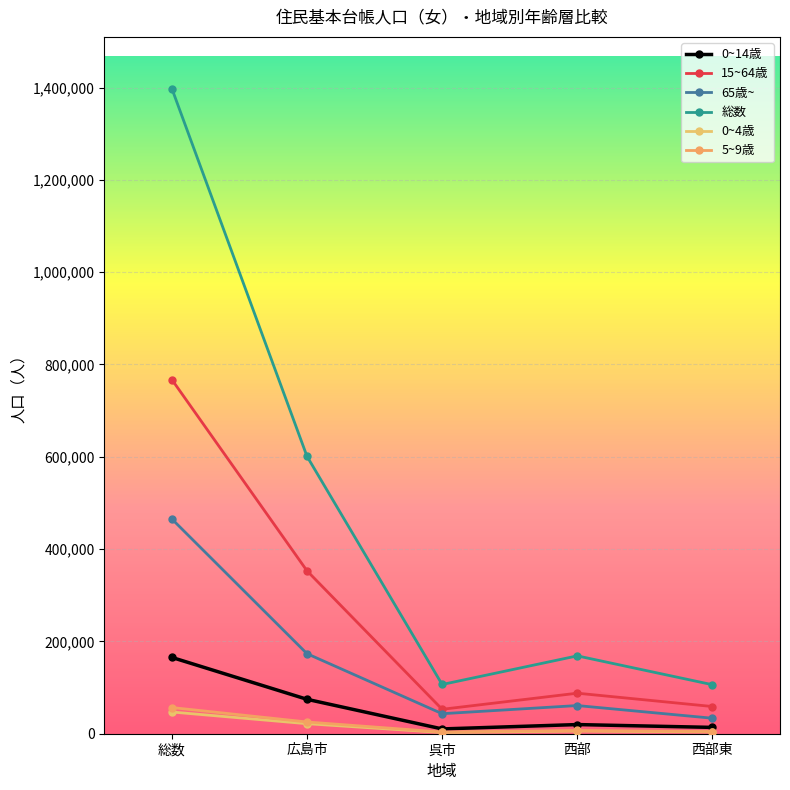

What are all the series names shown in the legend?

0~14歳, 15~64歳, 65歳~, 総数, 0~4歳, 5~9歳